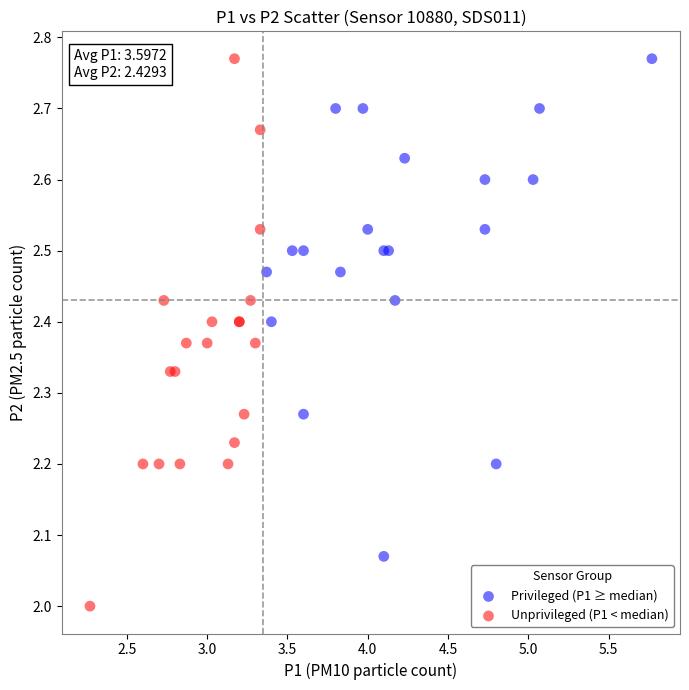

Which series contains the lowest Y value?

Unprivileged (P1 < median)